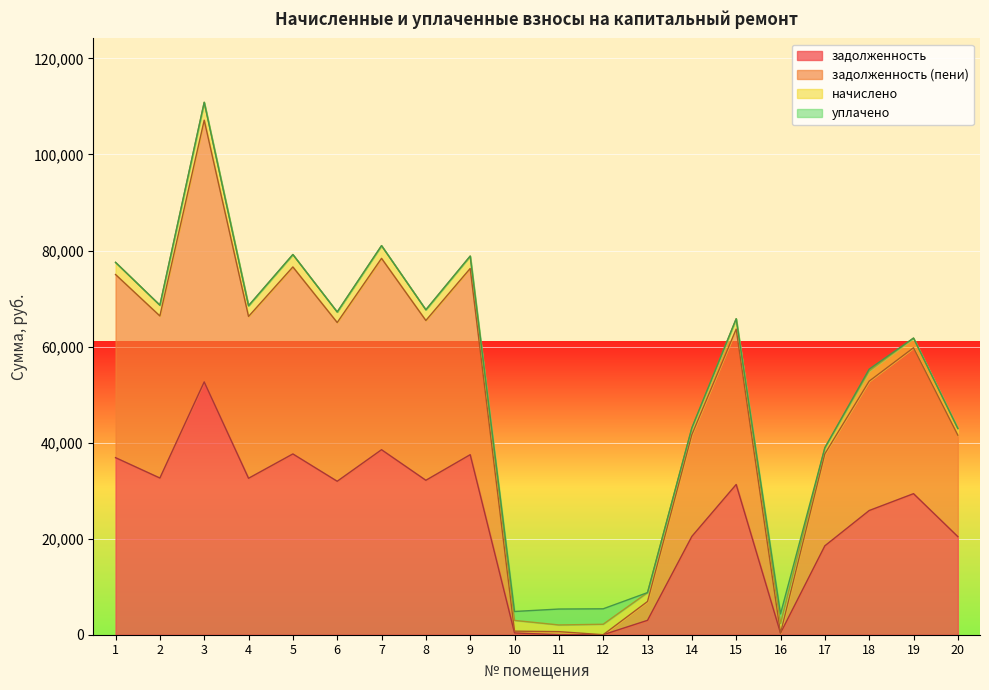

Which series has the largest total across all categories?

задолженность (пени)